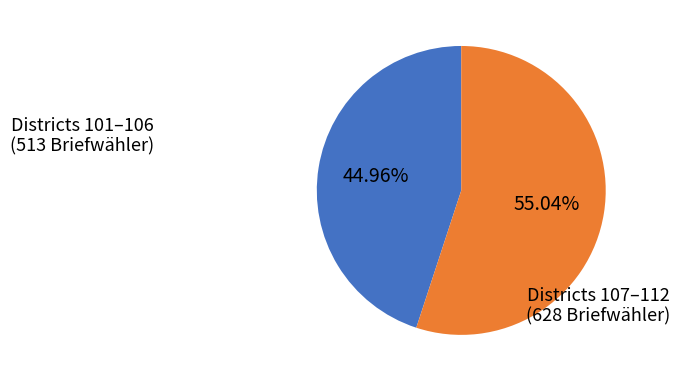

Is there any slice that represents more than half of the pie?

Yes